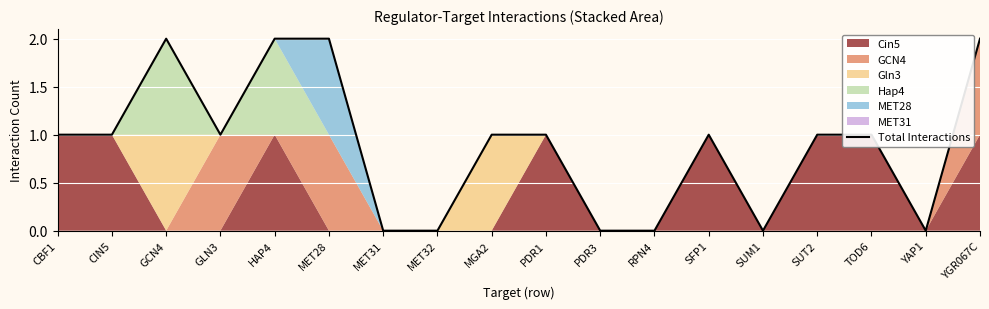

The value at SUM1 is 0. True or false?

True